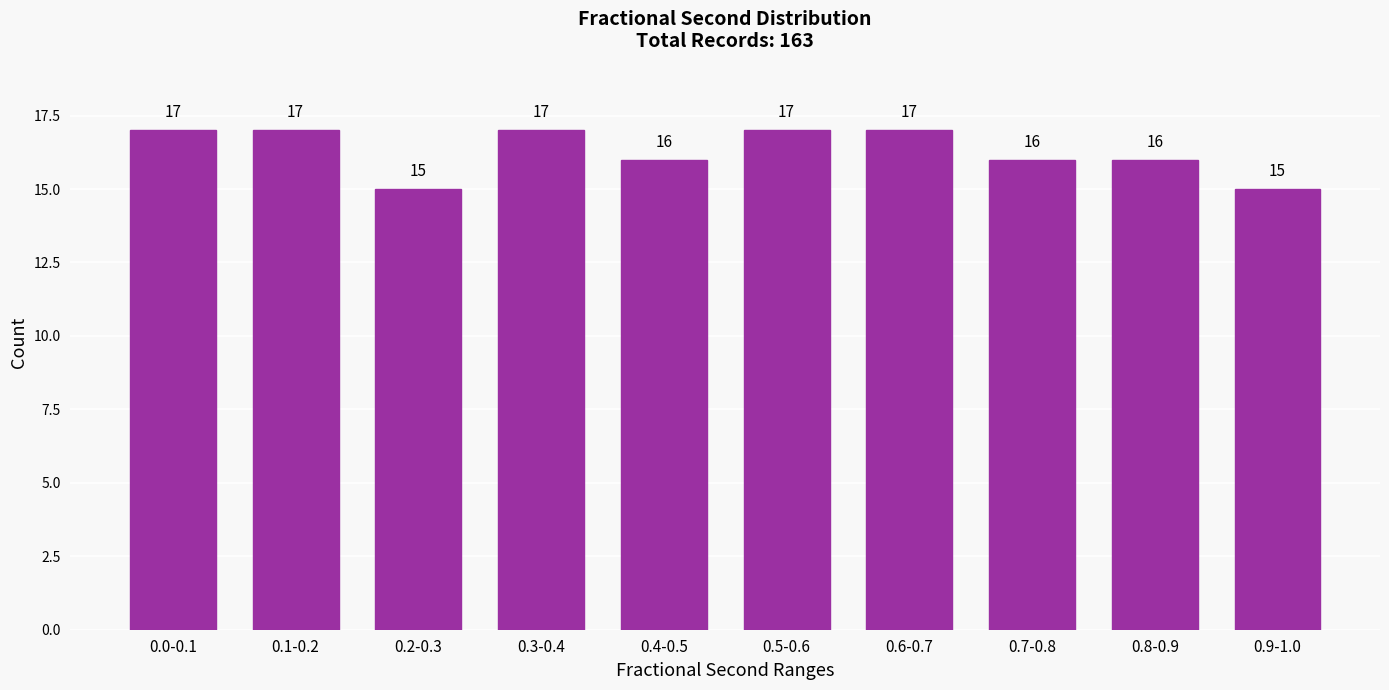

Reading left to right, what are all the values shown in this chart?

17	17	15	17	16	17	17	16	16	15